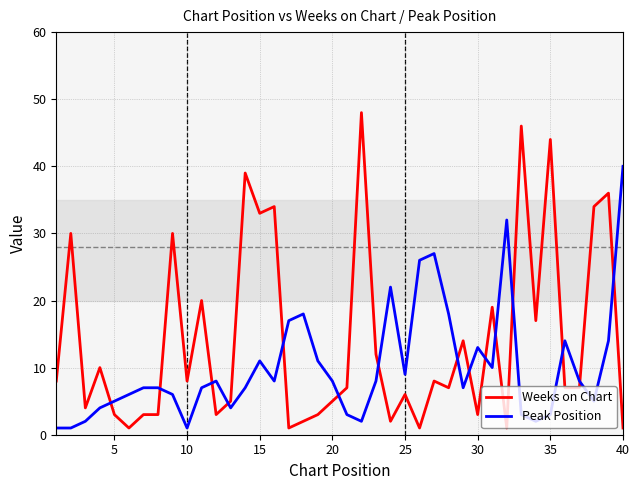

Rank the series by their average value, from lowest to highest.

Peak Position, Weeks on Chart